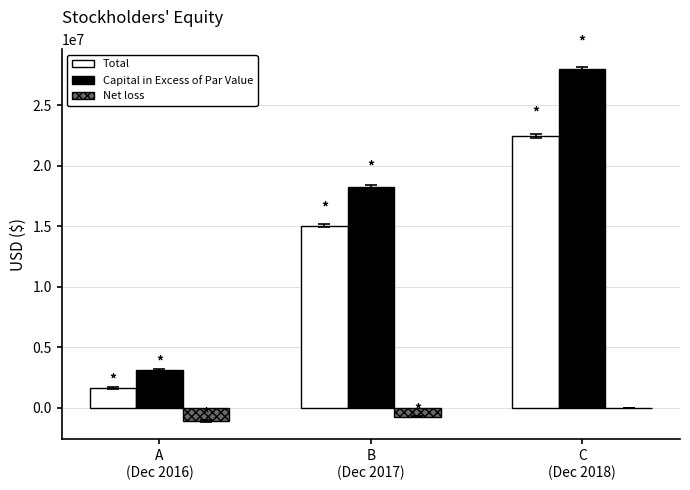

What is the sum of all Capital in Excess of Par Value values?

49369232